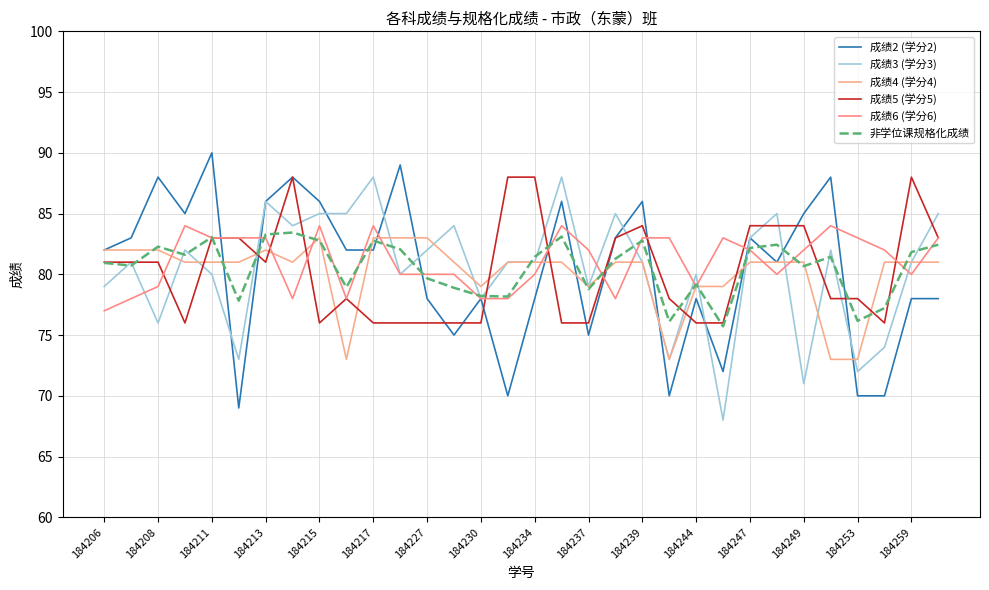

How many distinct data groups are displayed?

6